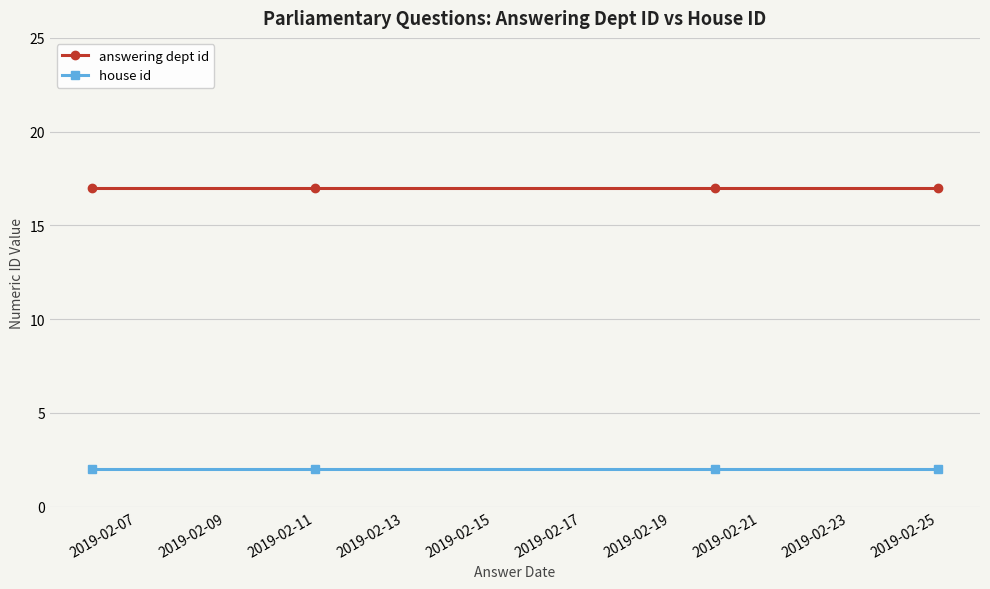

At how many categories does at least one series exceed 4?

4